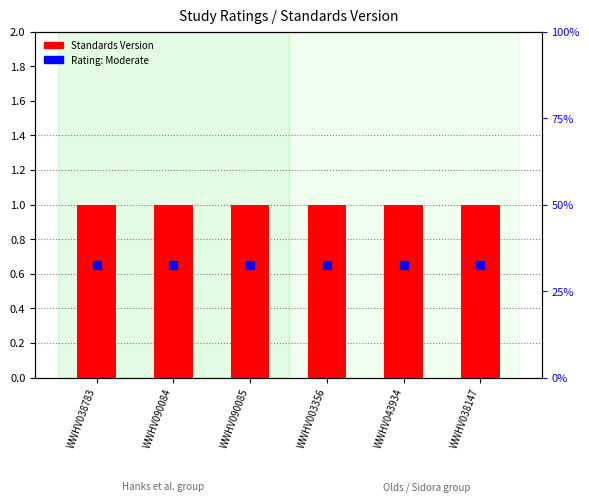

Is the value of Rating: Moderate at WWHV003356 greater than the value of Standards Version at WWHV043934?

No